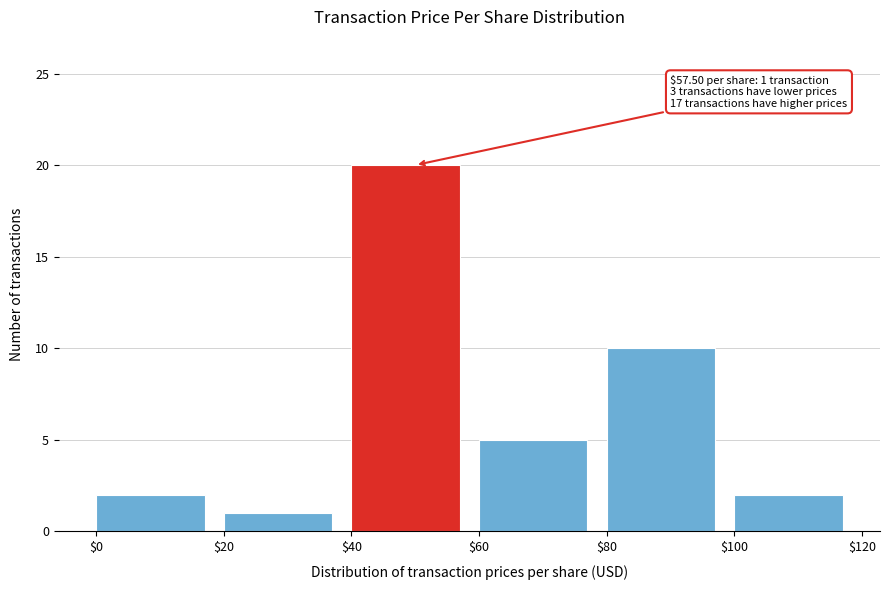

Which range on the x-axis has the tallest bar?

$40 to $60